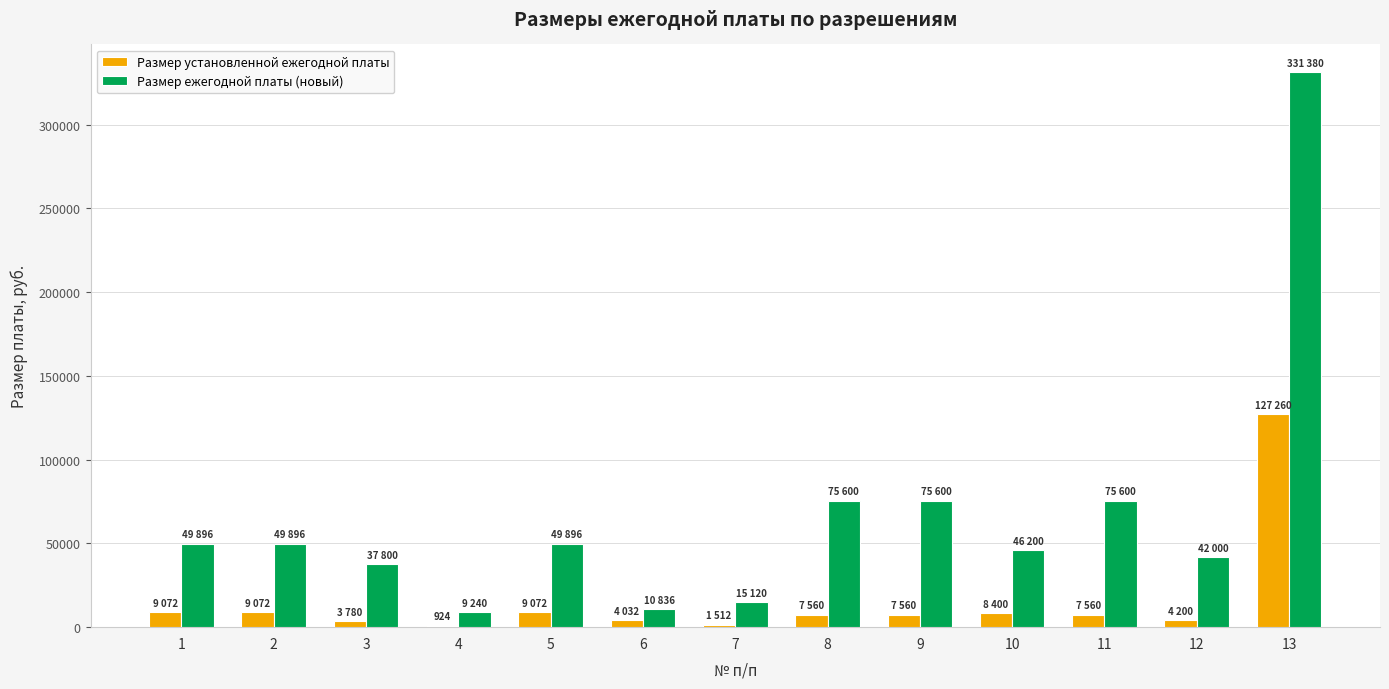

At which category is the sum across all series the highest?

13